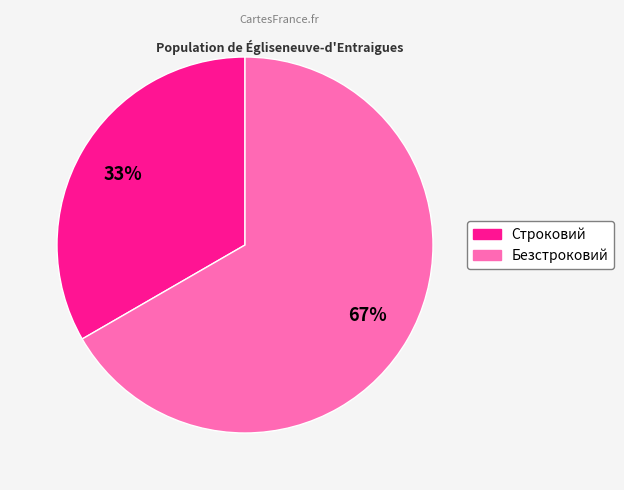

Does Строковий represent more than half of the total?

No